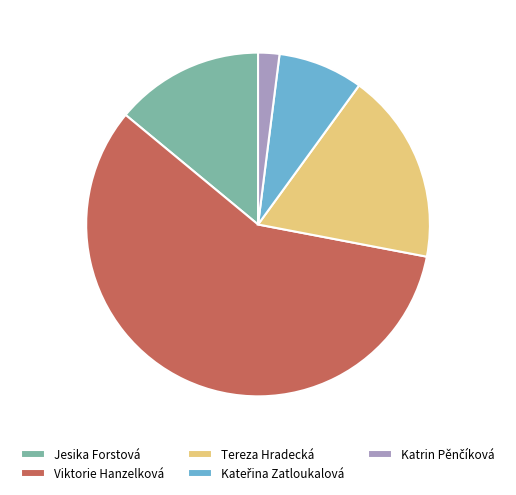

What is the majority slice?

Viktorie Hanzelková